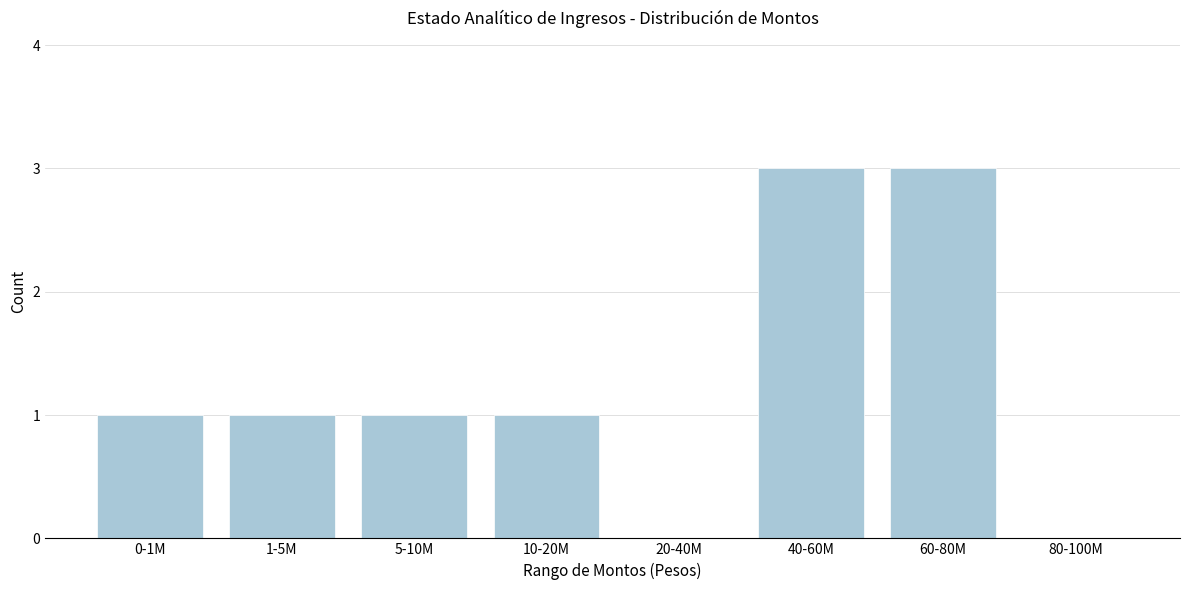

Reading left to right, extract all data points from this chart.

0-1M=1	1-5M=1	5-10M=1	10-20M=1	20-40M=0	40-60M=3	60-80M=3	80-100M=0